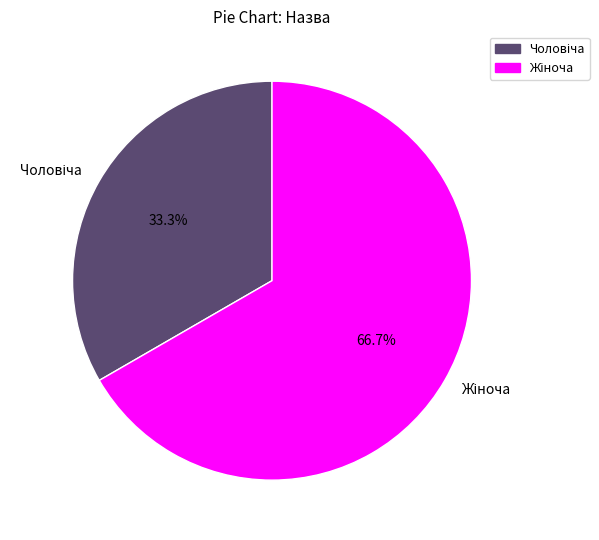

Is there a majority slice in this chart?

Yes